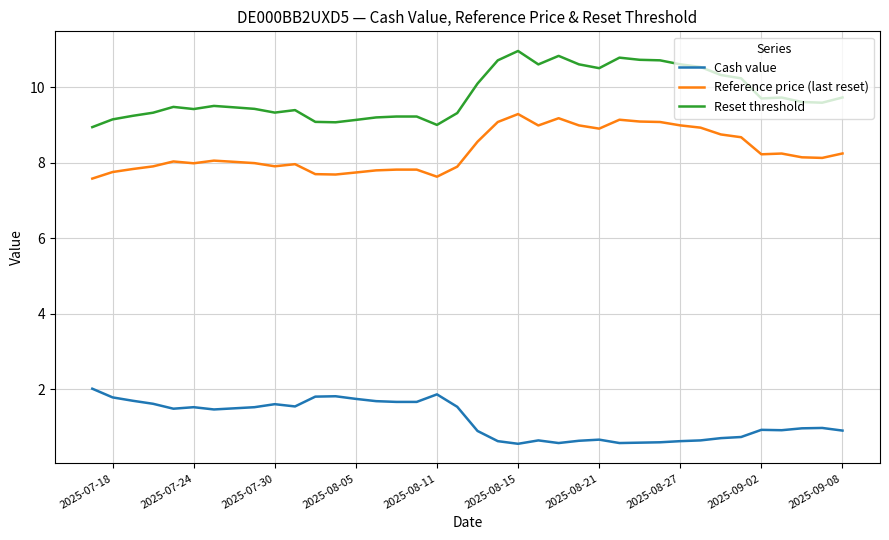

Is this an area chart (filled region under the line)?

No